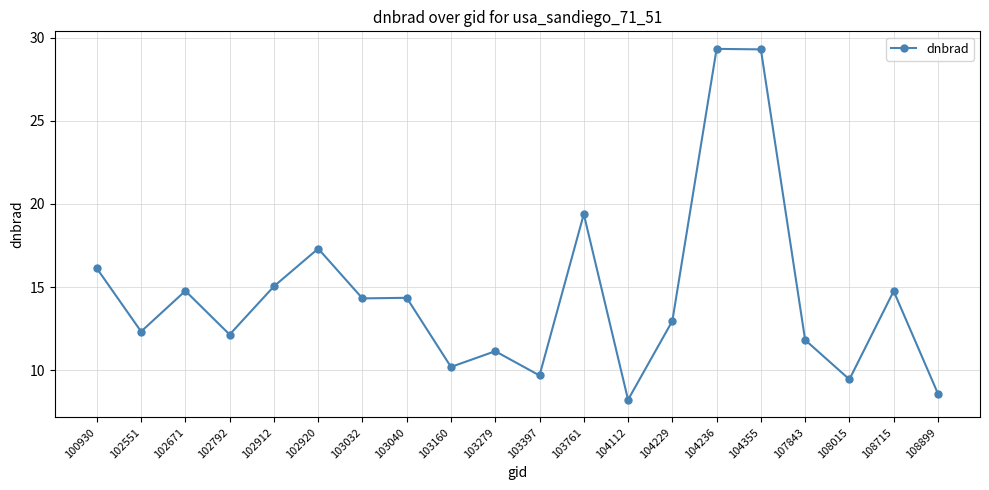

What is the value of the 19th point from the left?

14.8